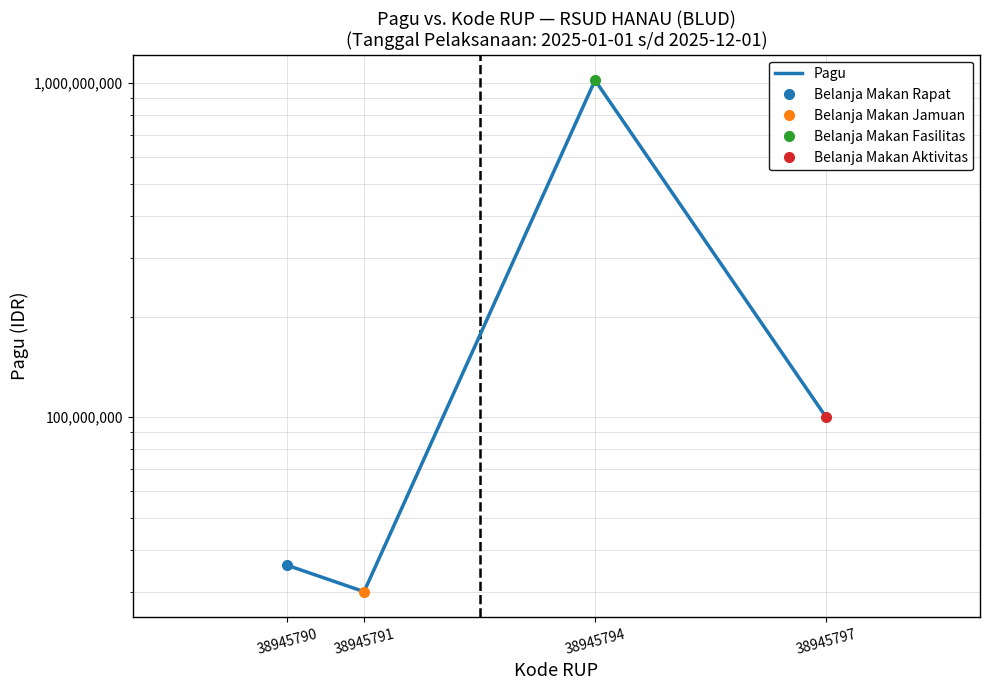

Does the chart have visible grid lines?

Yes